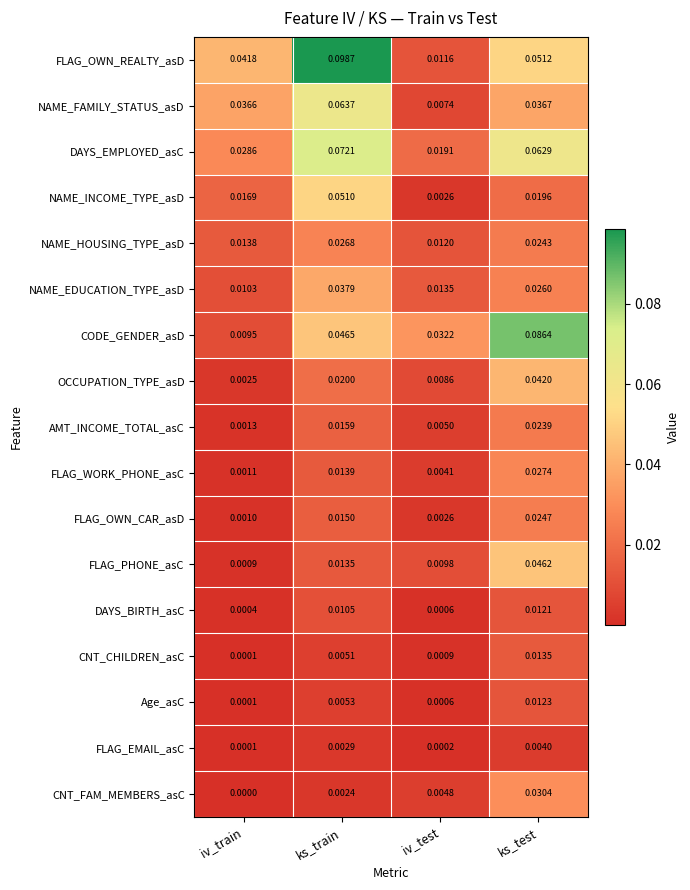

Between iv_train and iv_test, which series saw the biggest shift?

FLAG_OWN_REALTY_asD